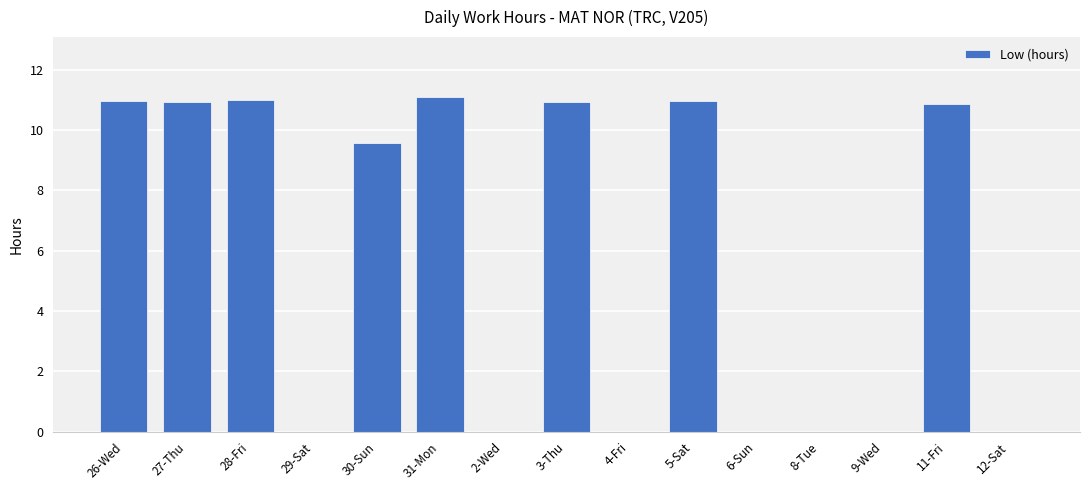

At which label is the value closest to 5?

30-Sun